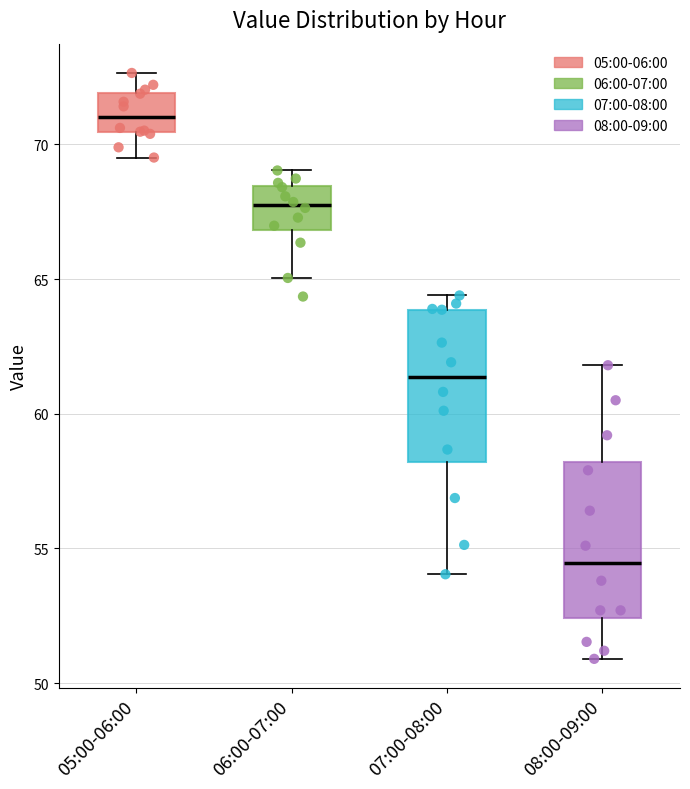

Reading left to right, transcribe this box plot: for each box, give where its median line is, the range the box spans, and where its two whiskers end, as read against the y-axis. The values are not printed on the chart, so give them approximately, as read against the axis.

05:00-06:00: median 71.0, box 70.5 to 72.0, whiskers 69.5 to 72.5
06:00-07:00: median 68.0, box 67.0 to 68.5, whiskers 65.0 to 69.0
07:00-08:00: median 61.5, box 58.0 to 64.0, whiskers 54.0 to 64.5
08:00-09:00: median 54.5, box 52.5 to 58.0, whiskers 51.0 to 62.0